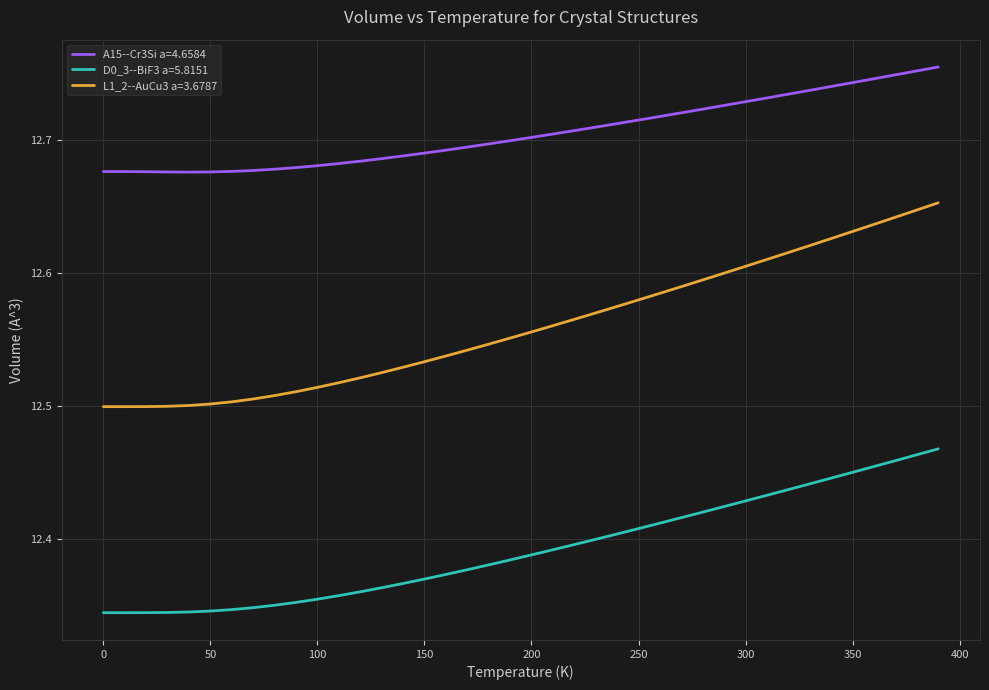

Which series has the widest spread of values?

L1_2--AuCu3 a=3.6787